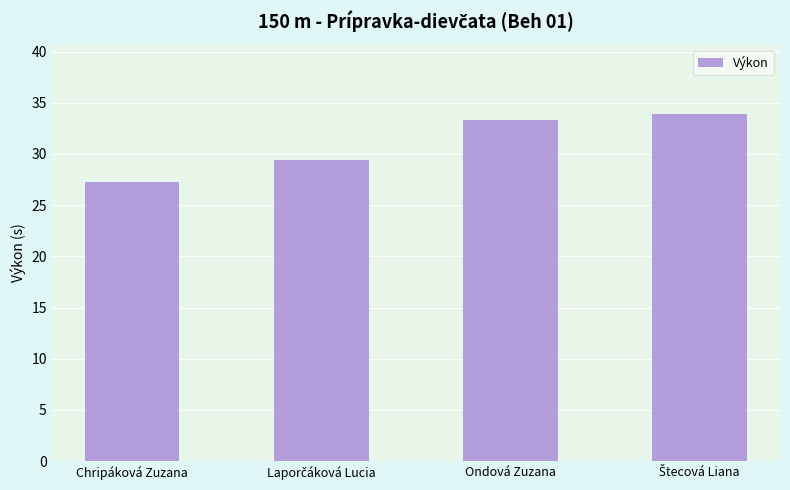

Where does the data first go above 33?

Ondová Zuzana